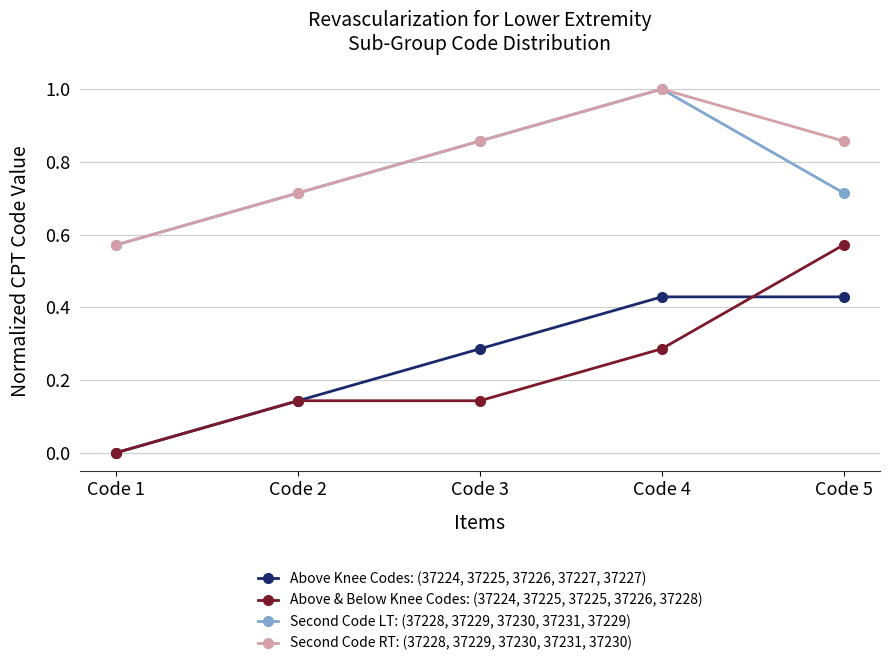

How many data points does each series have?

5